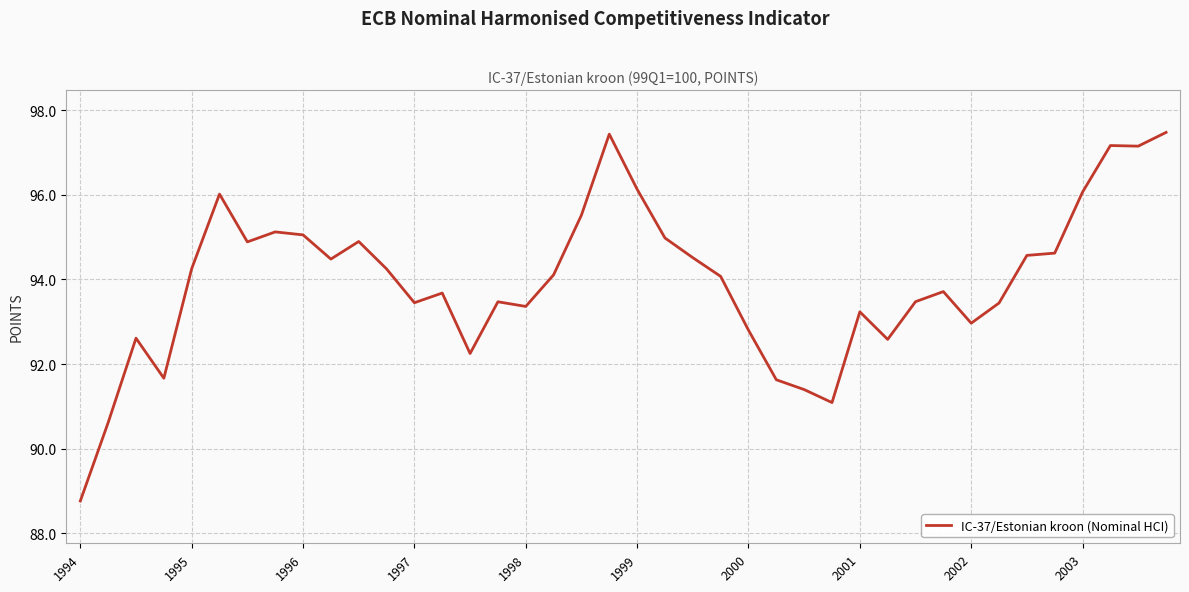

What is the maximum value shown in the chart?

97.5